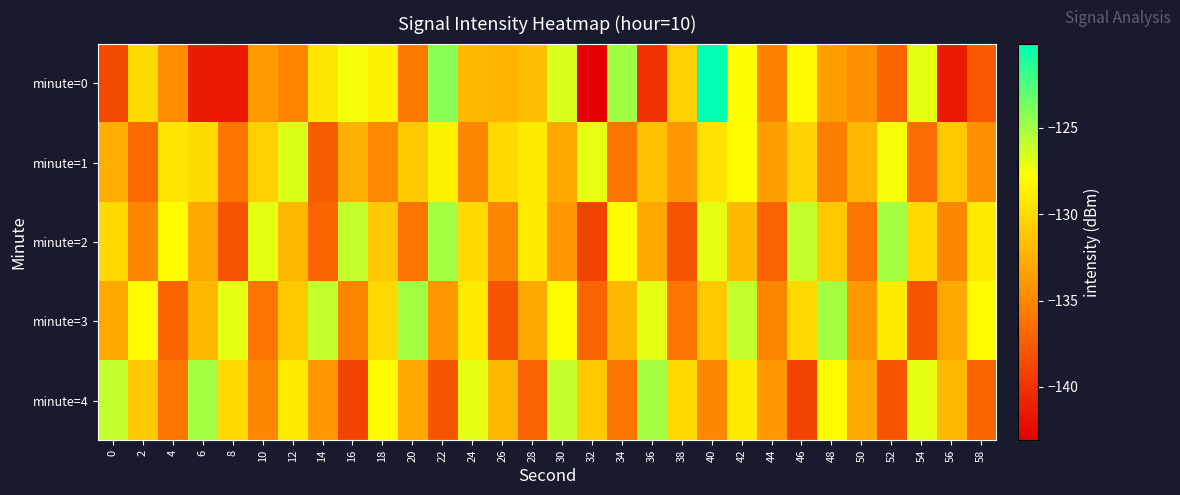

What is the difference between the highest and lowest values at 50?

4.0